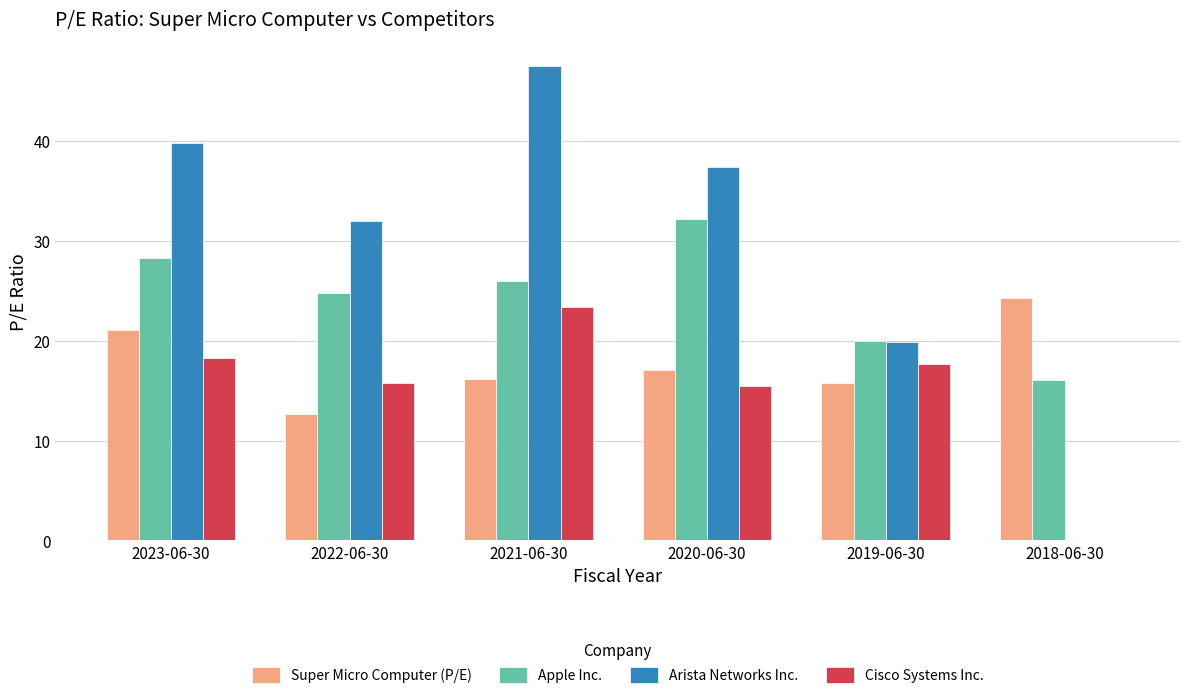

What is the difference between the Arista Networks Inc. values at 2021-06-30 and 2022-06-30?

15.5